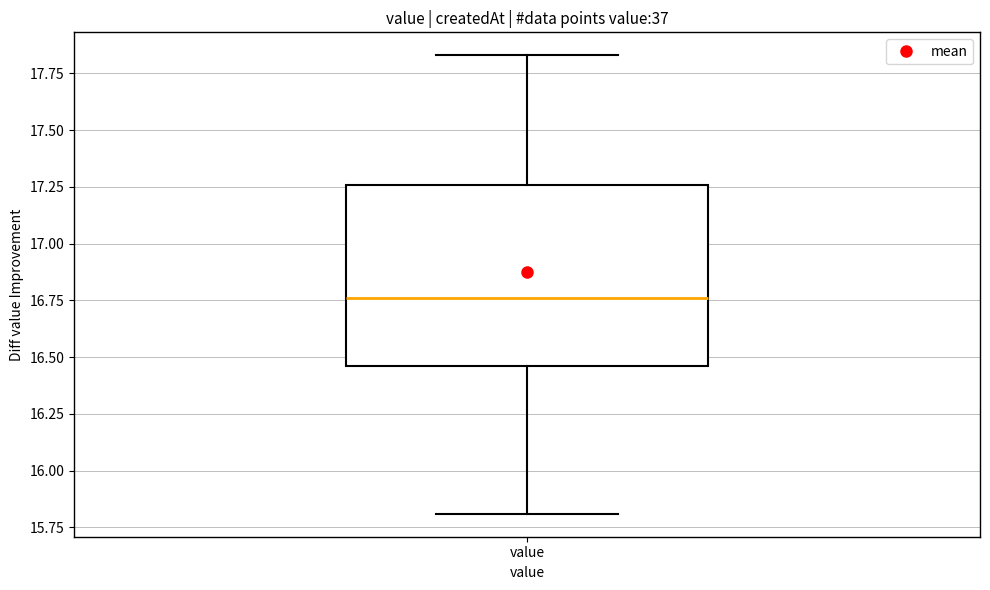

Read this box plot against the y-axis: the position of the median line, the range covered by the box, and the ends of both whiskers. The values are not printed on the chart, so give them approximately, as read against the axis.

median 16.75, box 16.45 to 17.25, whiskers 15.80 to 17.85